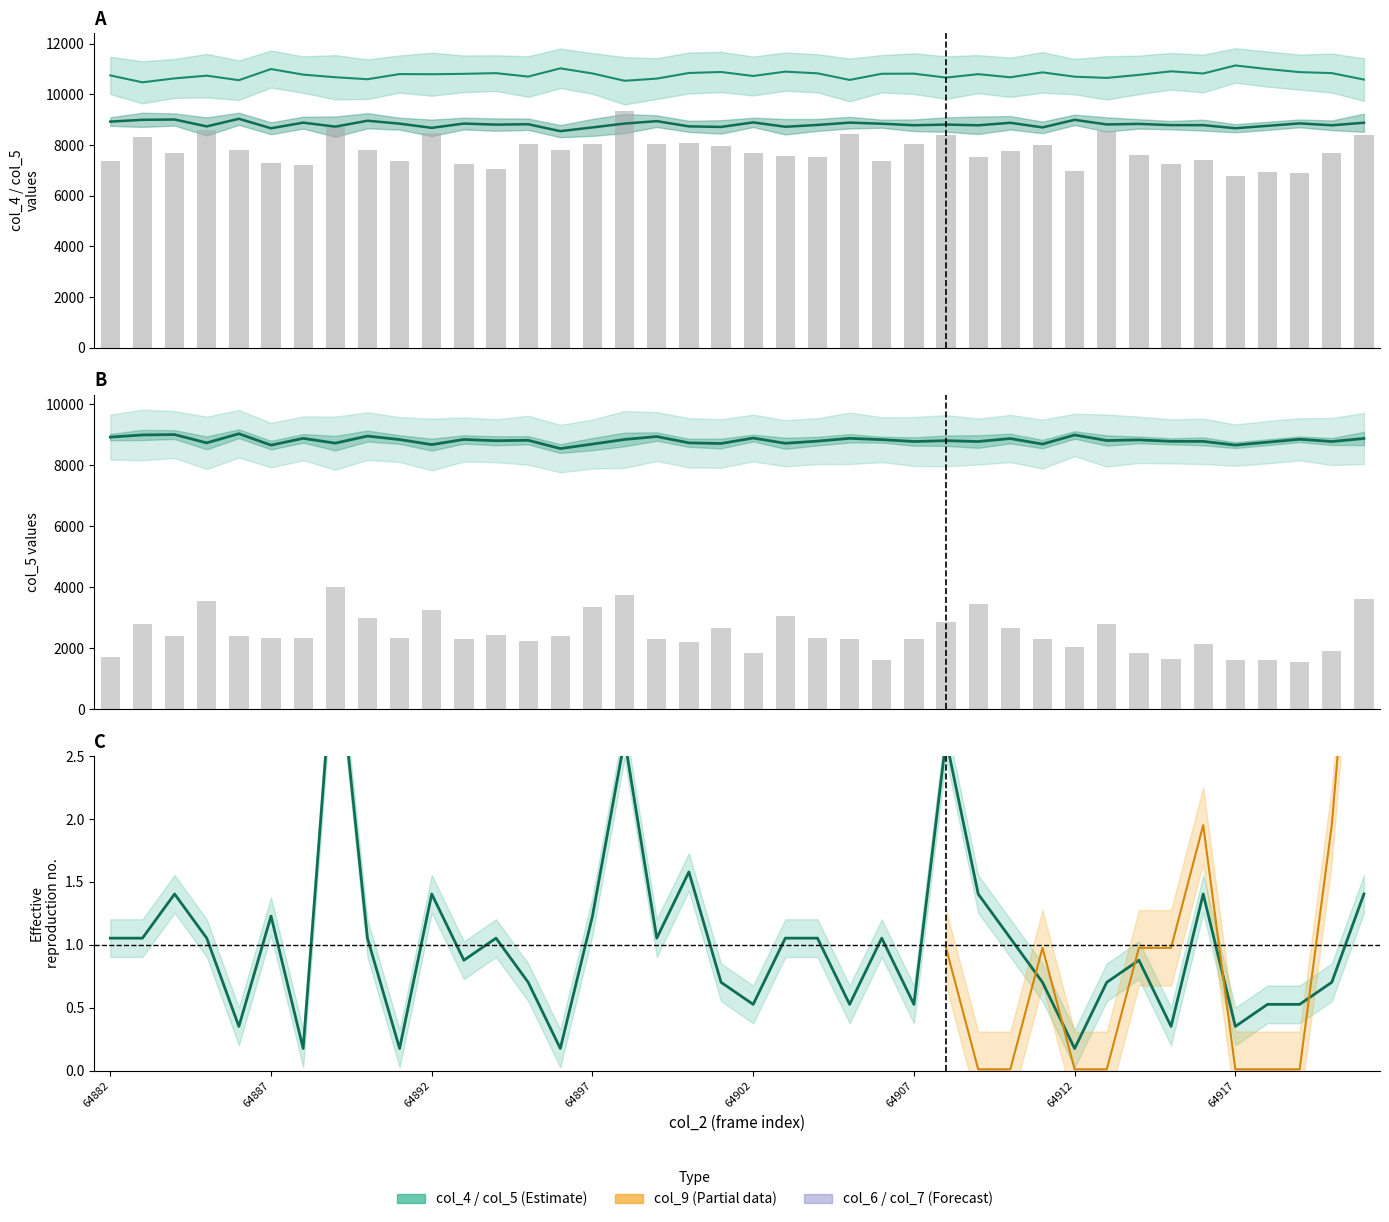

What is the sum of all col_5 (8k-scale) values?

352648.0